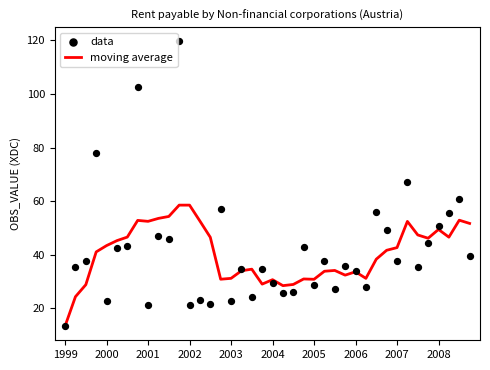

At how many categories does at least one series exceed 82?

2